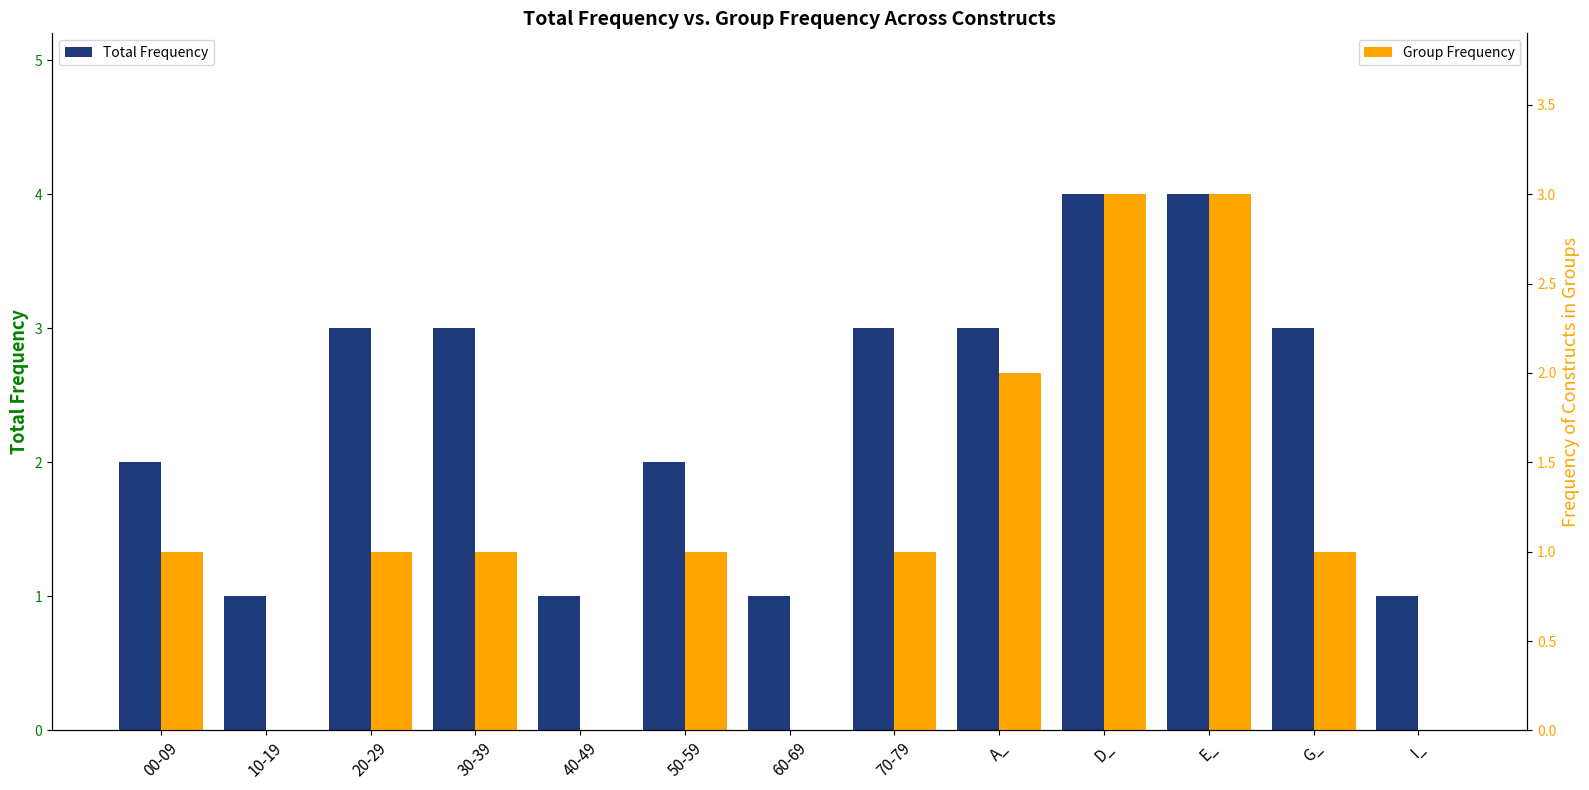

True or false: Total Frequency has a value of 2 at 10-19.

False